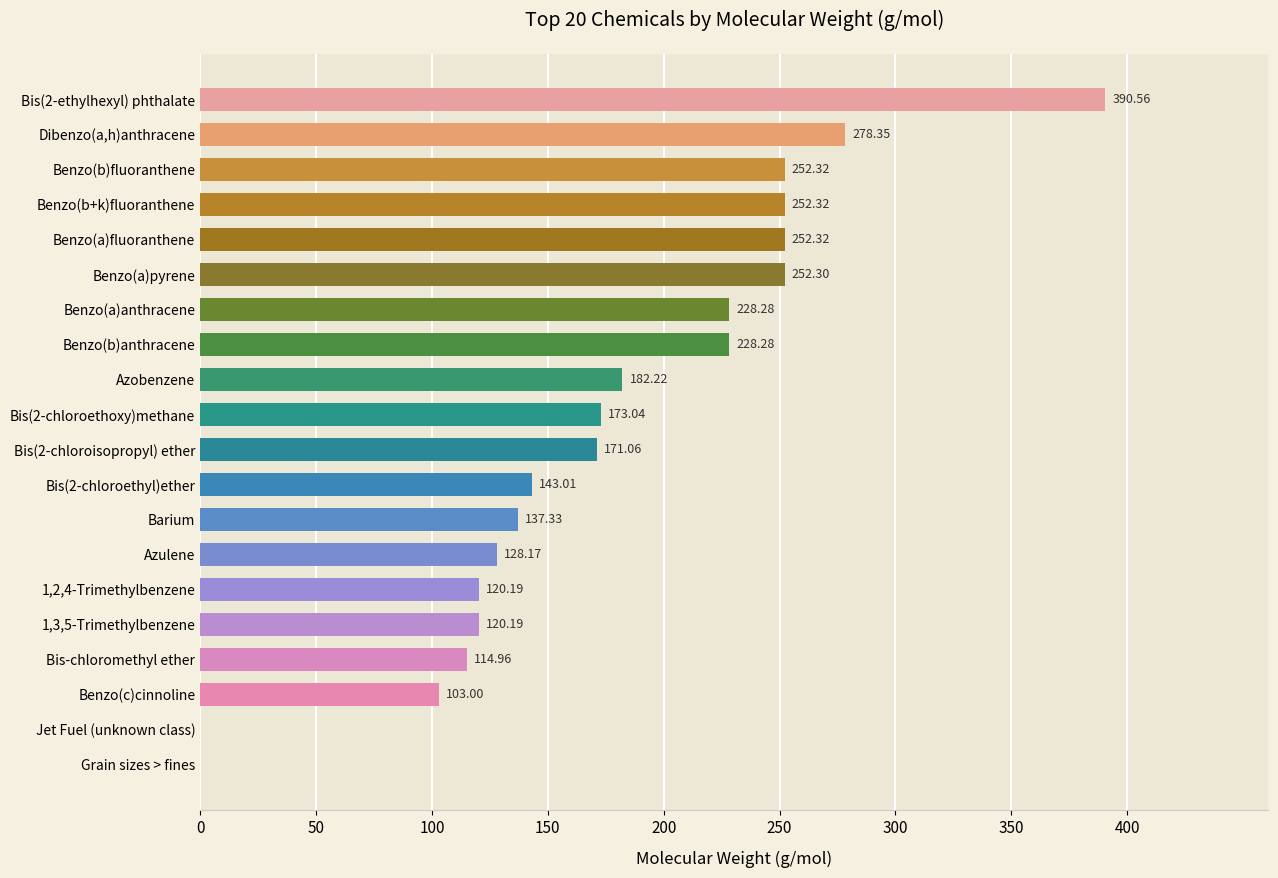

What is the change in value from 1,2,4-Trimethylbenzene to Grain sizes > fines?

-120.2